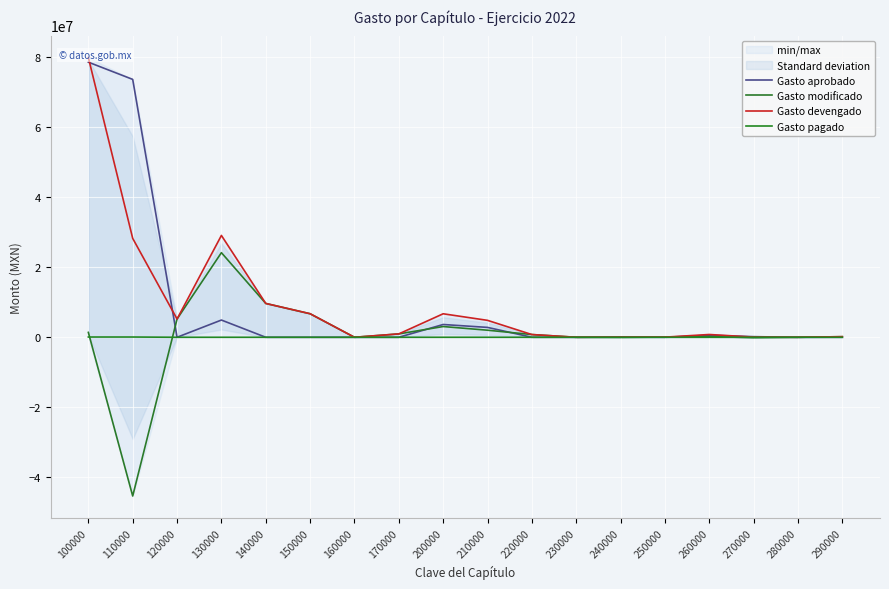

True or false: Gasto devengado has more than 0 interior local peaks.

True